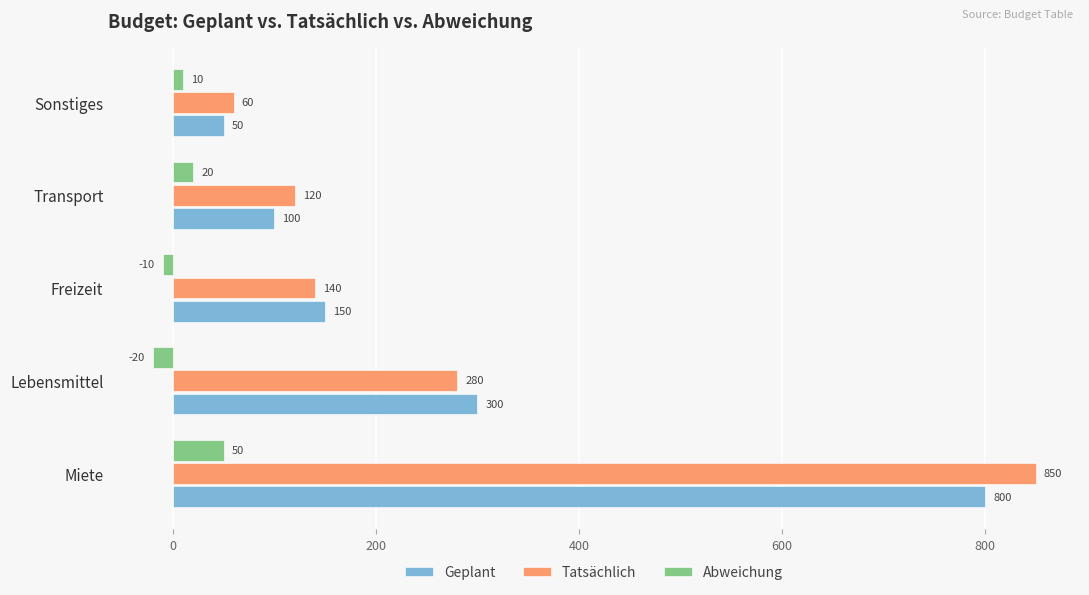

Which series has the largest range (max minus min)?

Tatsächlich